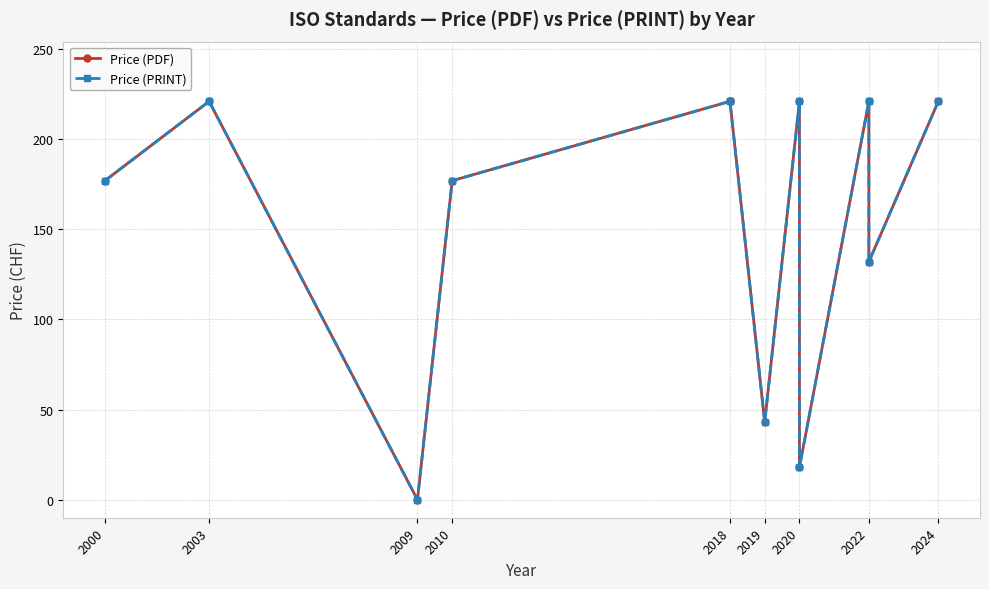

At which category is the sum across all series the highest?

2003